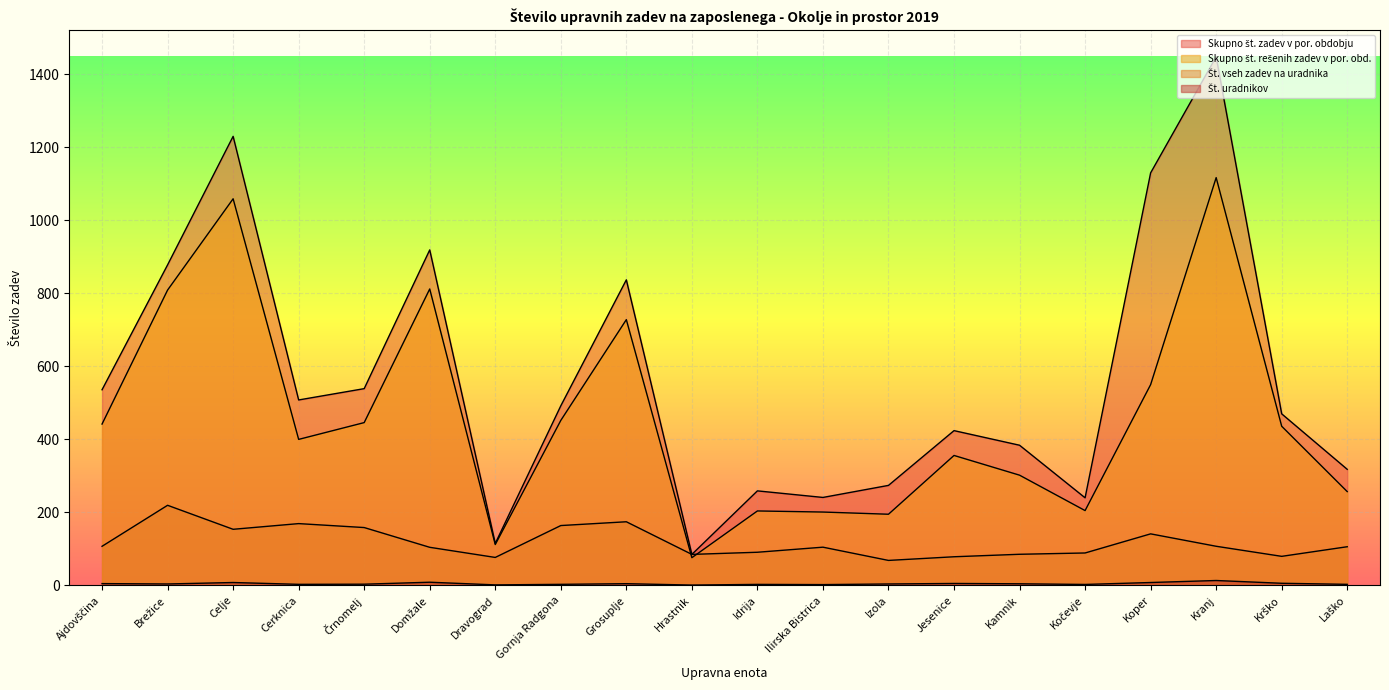

At which category is the sum across all series the highest?

Kranj